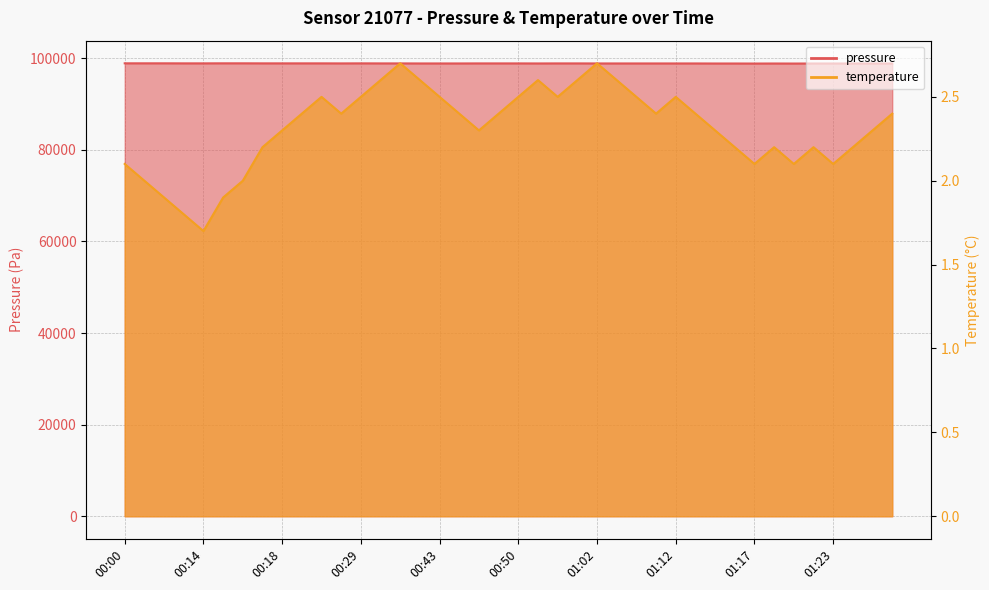

Which series changed the most between 00:43 and 00:57?

temperature